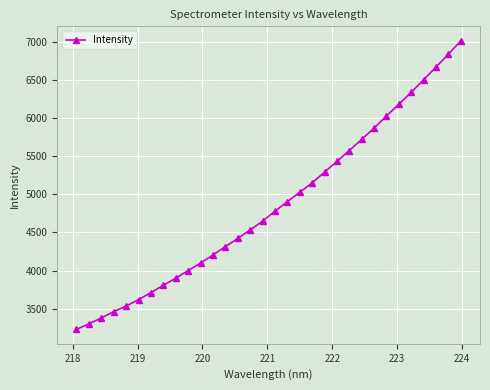

What is the minimum value shown in the chart?

3229.6